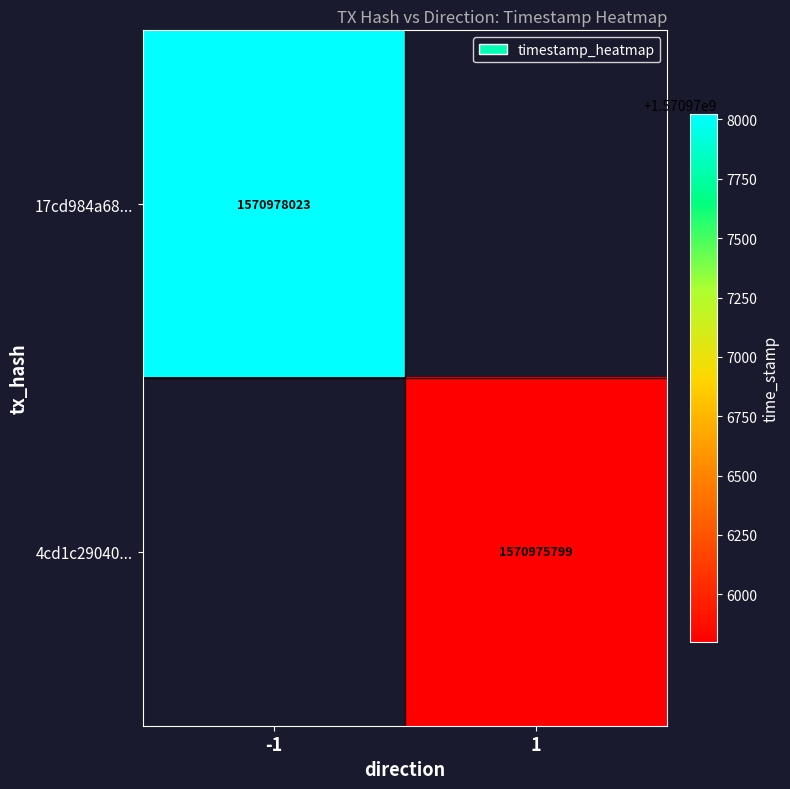

Is the value of 17cd984a68... at -1 greater than the value of 4cd1c29040... at 1?

Yes